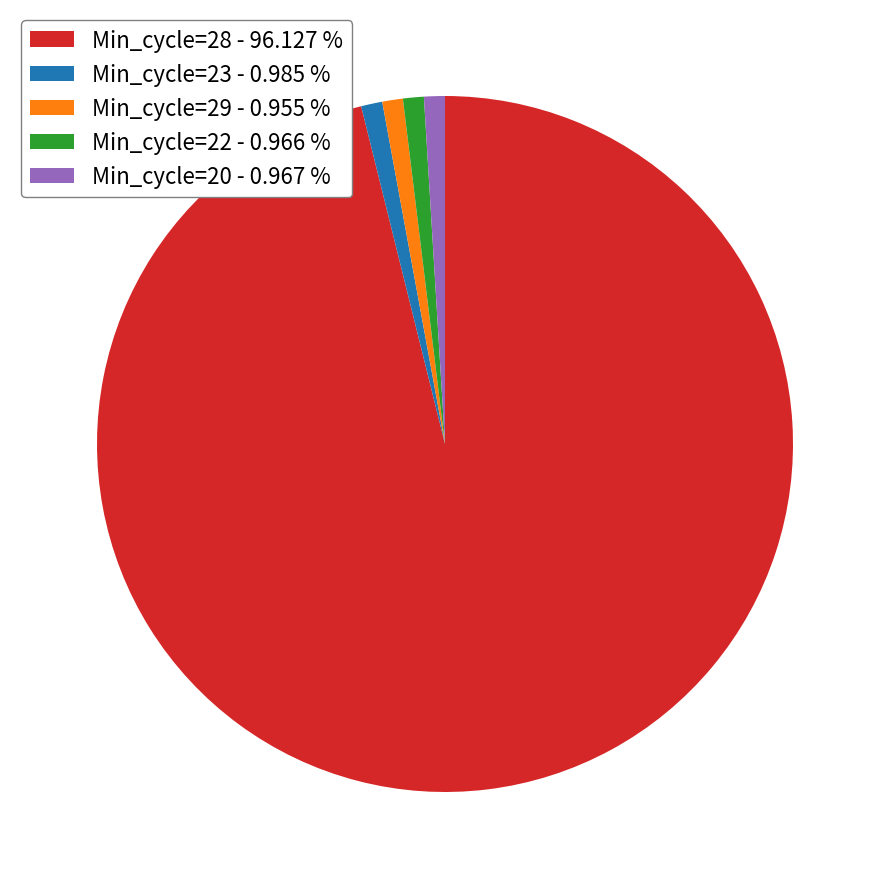

Is there a majority slice in this chart?

Yes